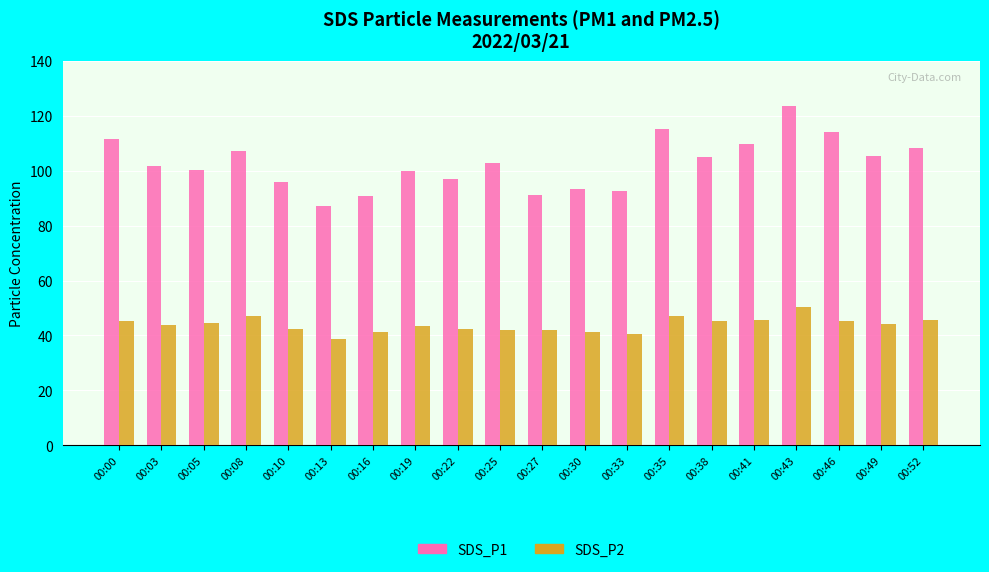

At which category is the sum across all series the highest?

00:43